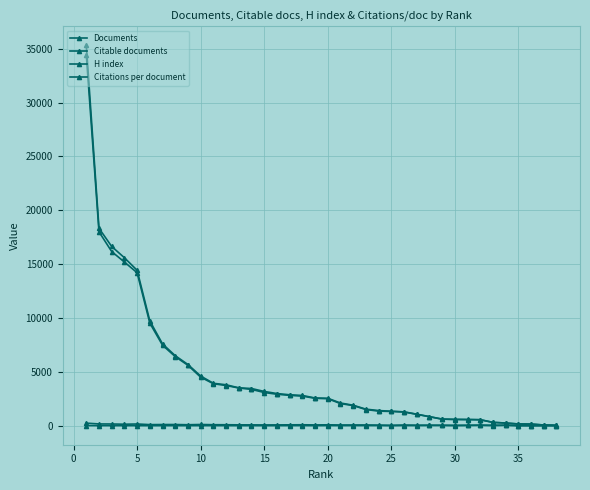

What is the difference between the maximum and minimum values in the Citable documents series?

34418.0